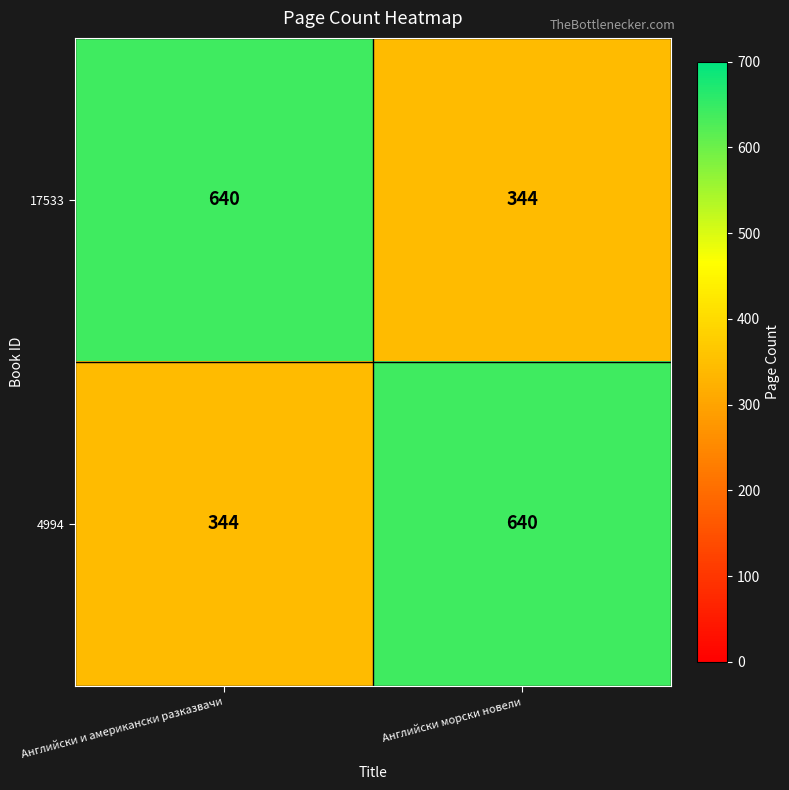

What is the sum of the 17533 values at Английски морски новели and Английски и американски разказвачи?

984